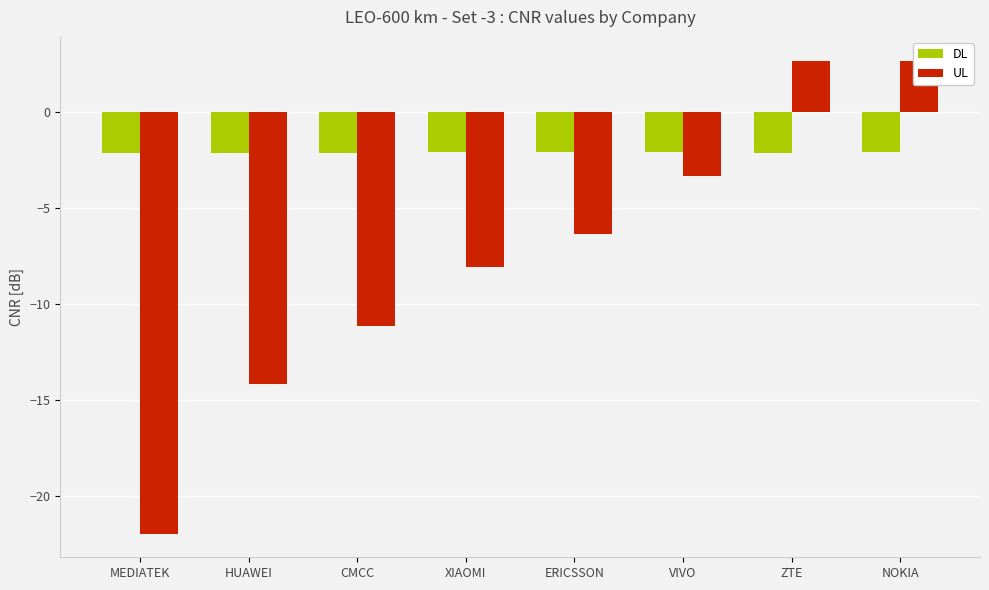

Which series has the largest range (max minus min)?

UL